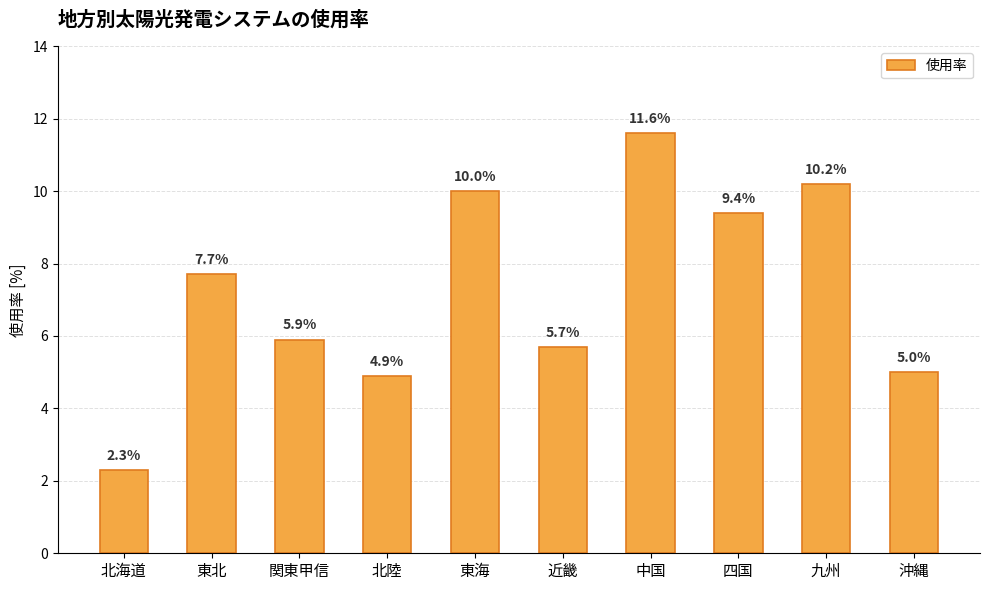

Which category has the highest value across all series?

中国